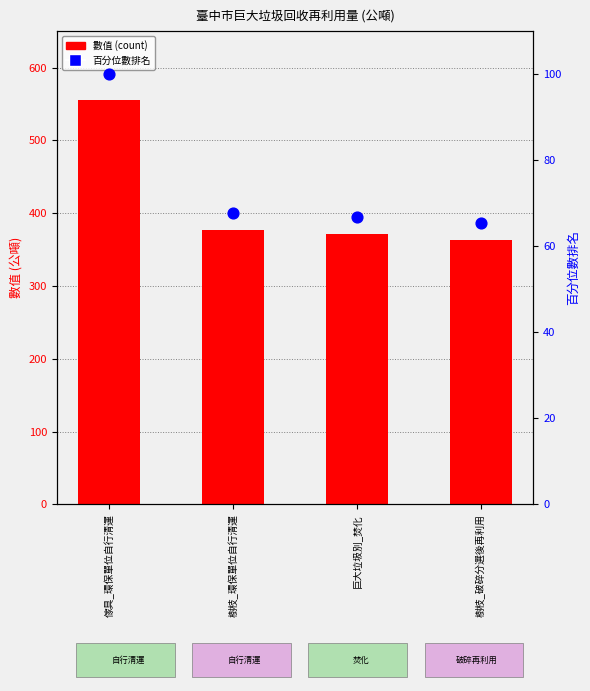

Which series has the widest spread of Y values?

數值